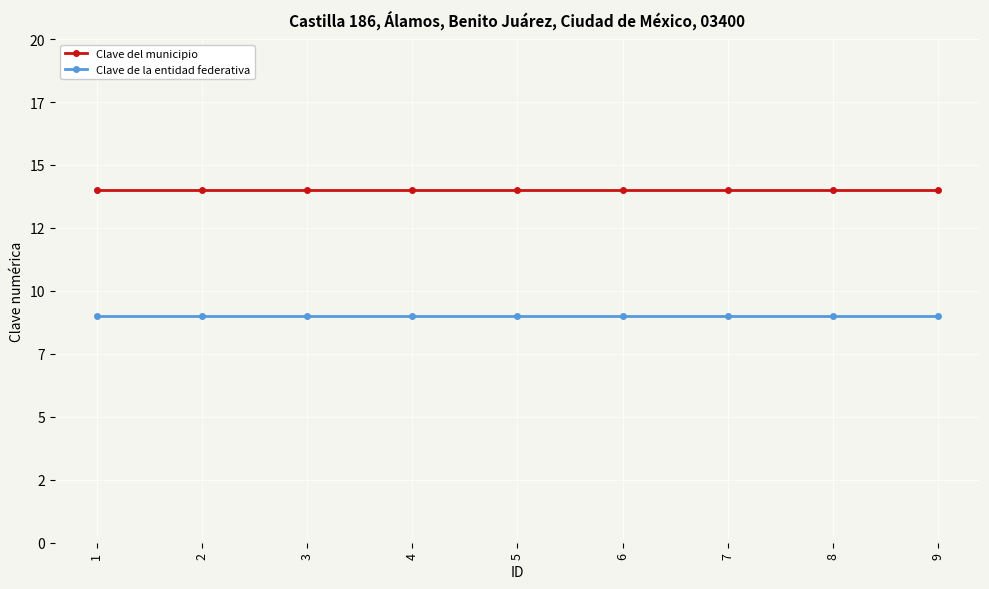

Reading left to right, what are all the values shown in this chart?

Clave del municipio: 14	14	14	14	14	14	14	14	14
Clave de la entidad federativa: 9	9	9	9	9	9	9	9	9